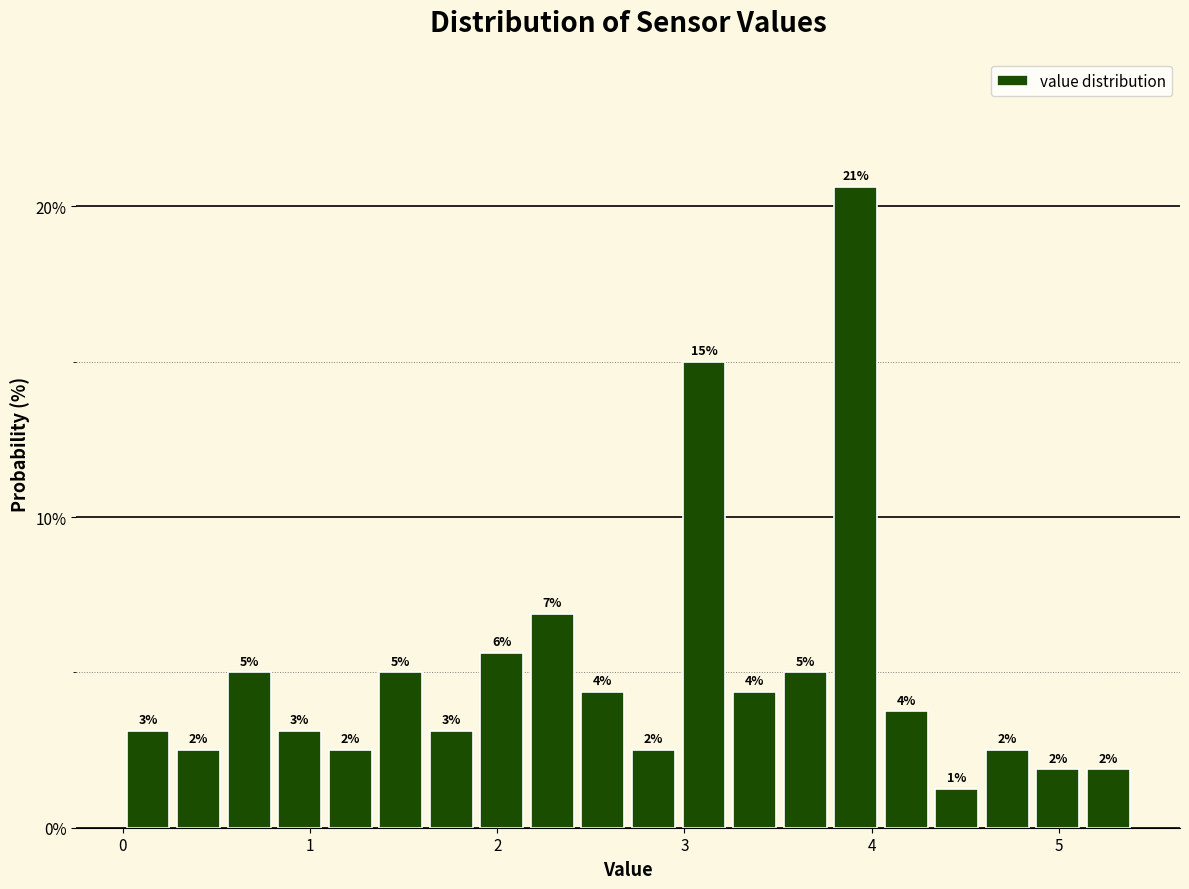

Around what value on the x-axis is the tallest bar? Give the approximate position of its centre, as read against the axis.

3.9